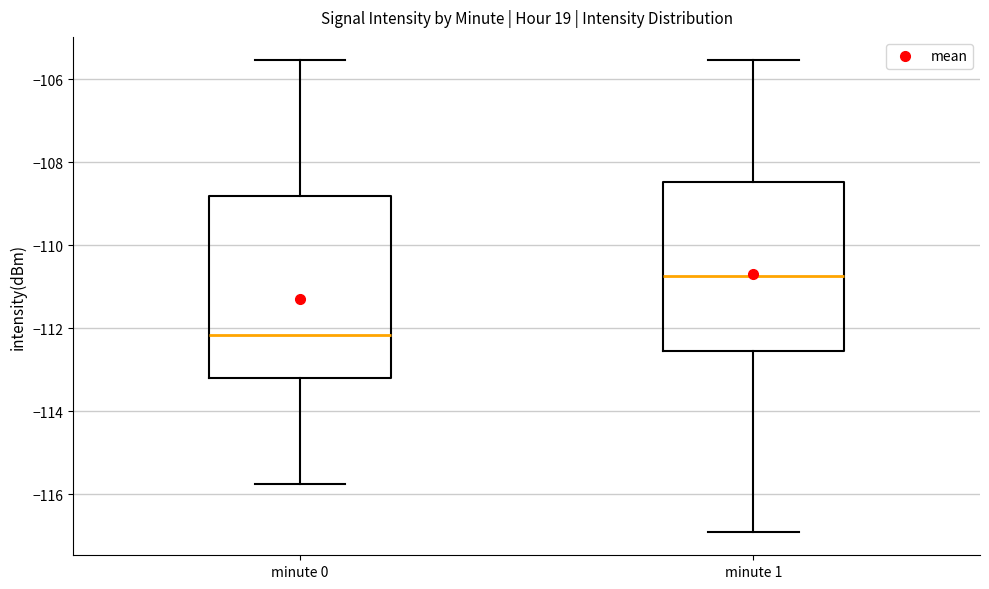

Where is the upper edge of the box for minute 0 on the y-axis? The values are not printed on the chart, so give them approximately, as read against the axis.

-108.8